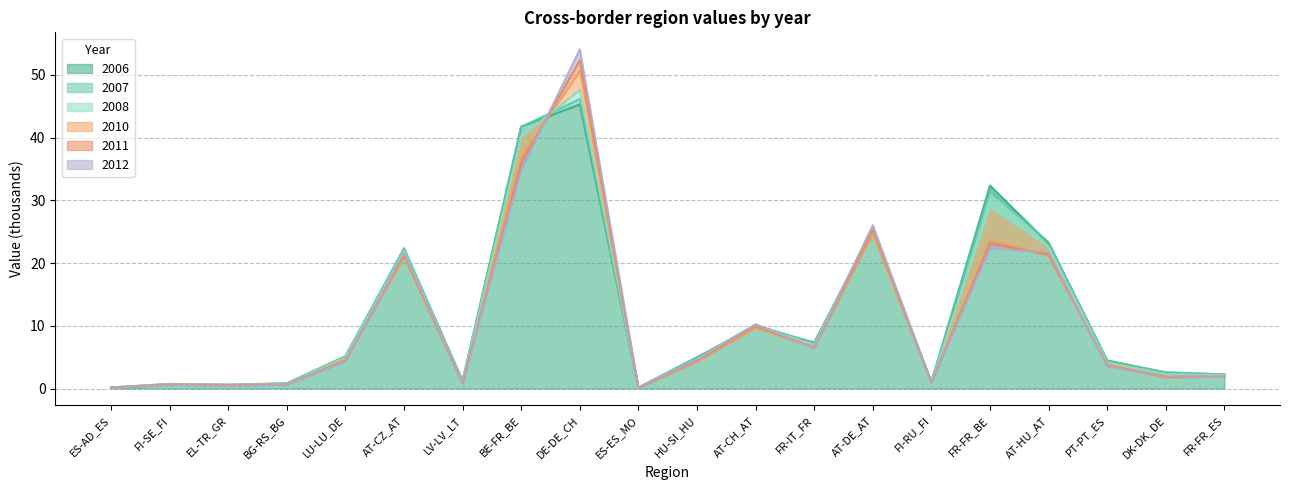

What value does the 2006 series have at FI-RU_FI?

1.1